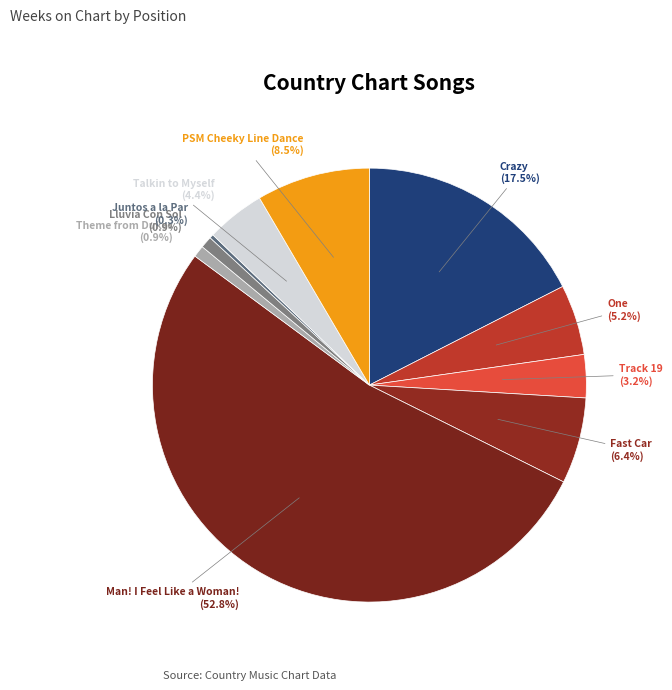

Which category has the biggest portion of the pie?

Man! I Feel Like a Woman!